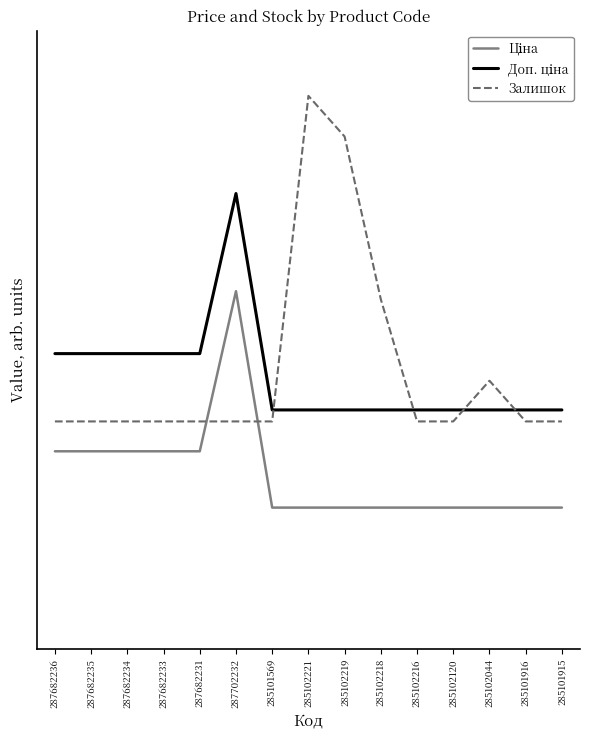

Is it true that Залишок equals 0.6 at 285101569?

True